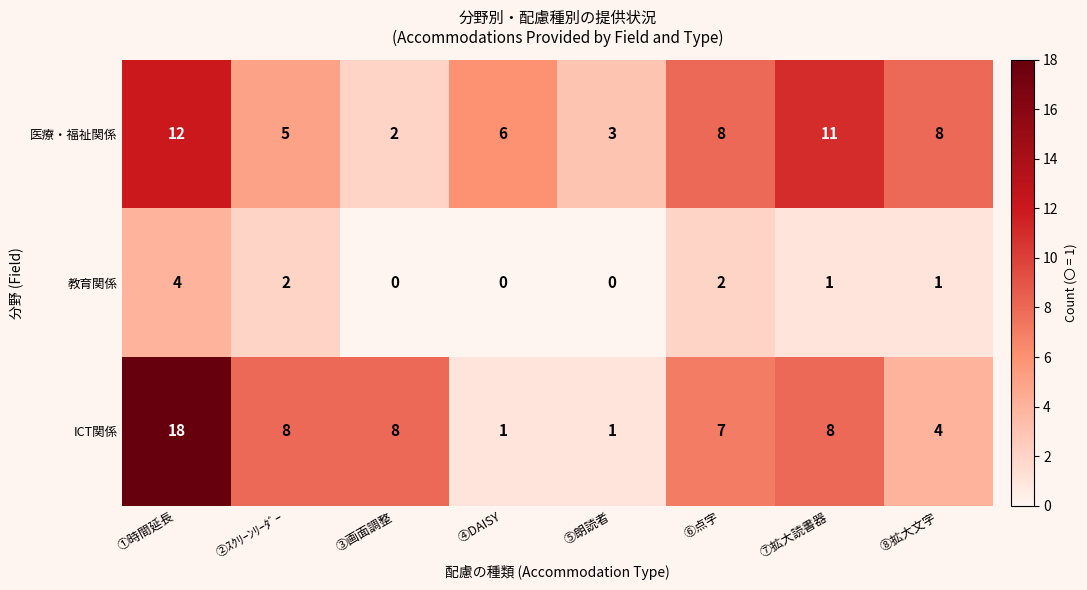

How many data points does each series have?

8